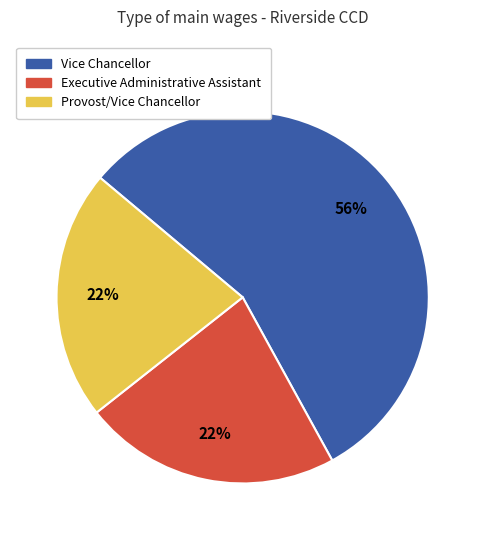

Is there a majority slice in this chart?

Yes